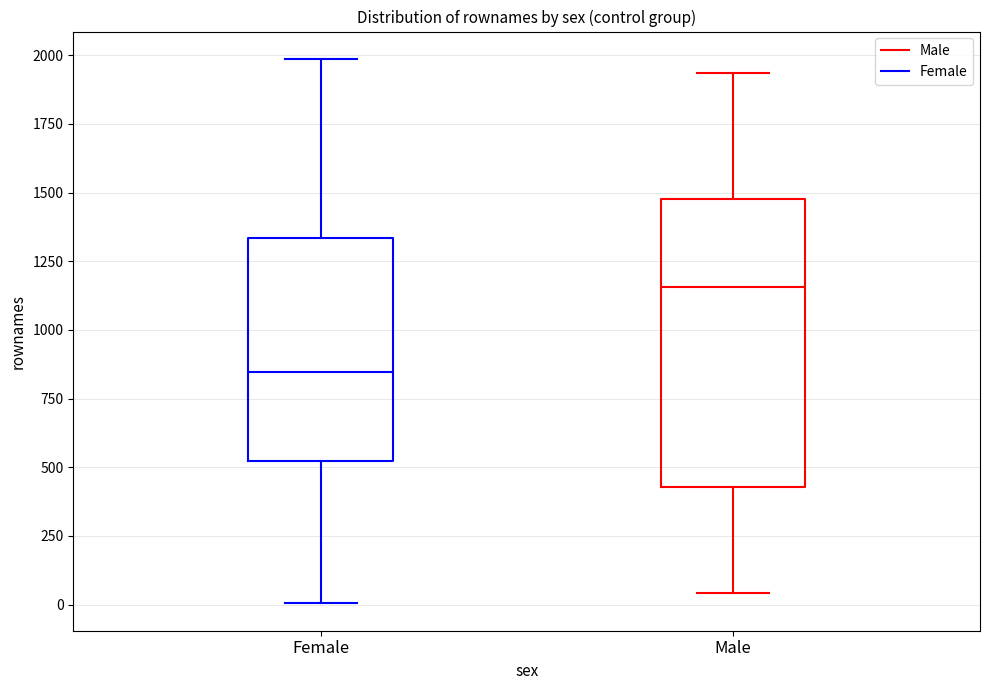

Reading left to right, read every box against the y-axis: the position of its median line, the range the box covers, and the ends of its whiskers. The values are not printed on the chart, so give them approximately, as read against the axis.

Female: median 850, box 500 to 1350, whiskers 0 to 2000
Male: median 1150, box 450 to 1500, whiskers 50 to 1950